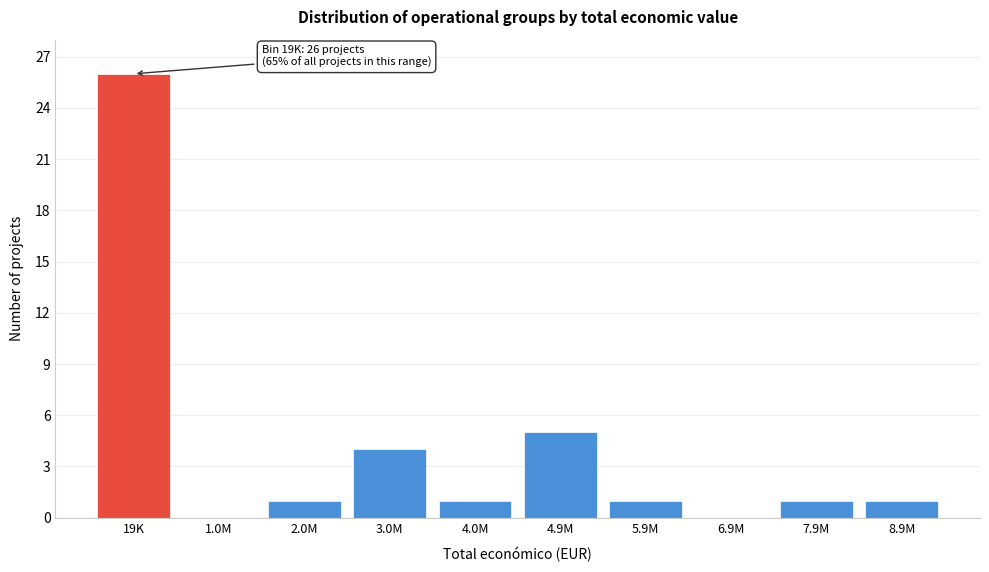

Reading right to left, list all the values displayed in this chart.

8.9M=1	7.9M=1	6.9M=0	5.9M=1	4.9M=5	4.0M=1	3.0M=4	2.0M=1	1.0M=0	19K=26